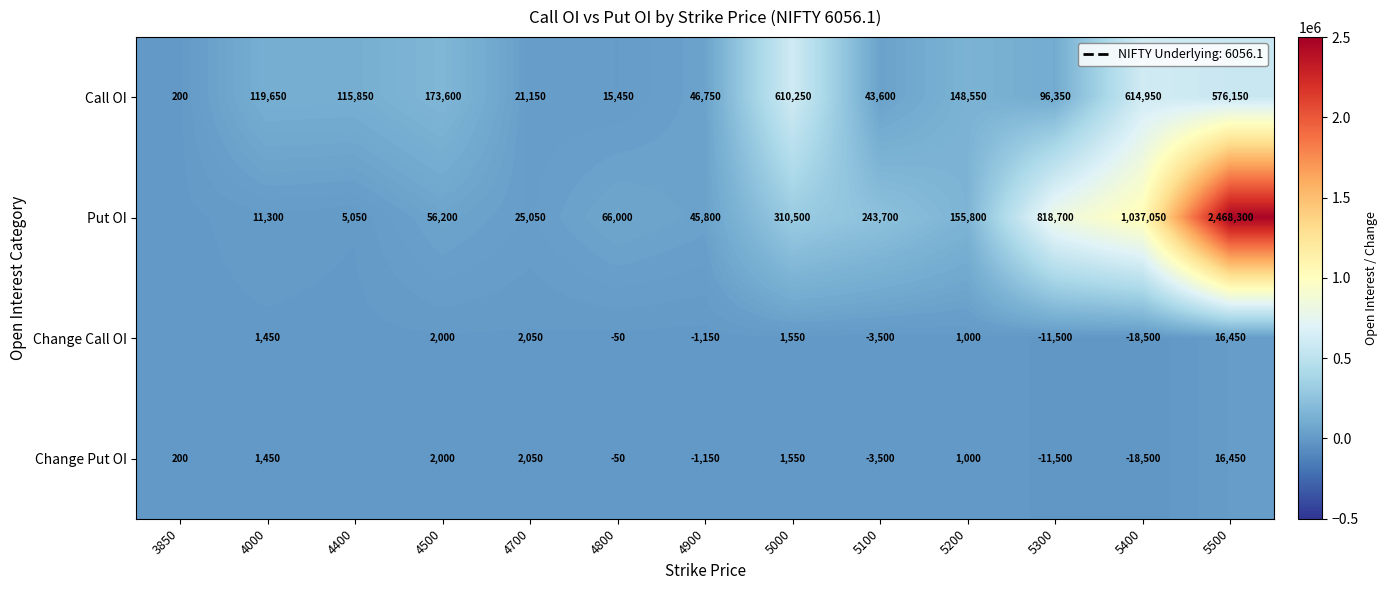

The Change Call OI series shows 7147 at 5500. True or false?

False